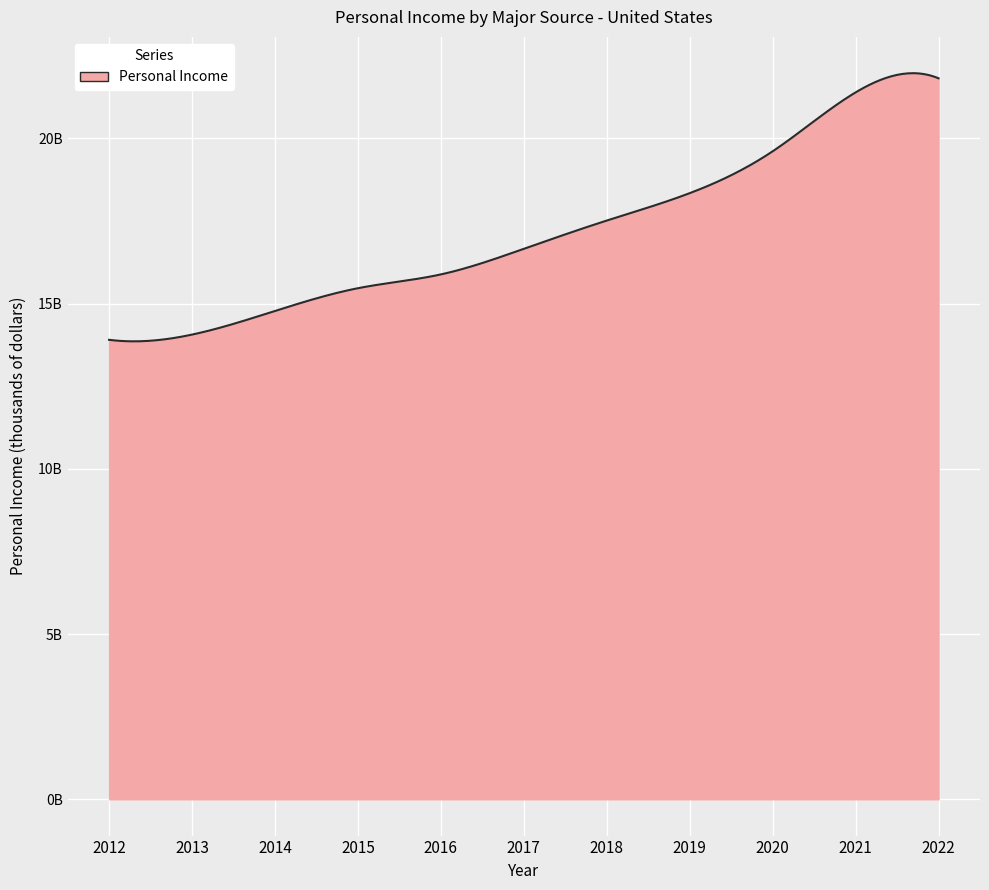

What is the greatest value displayed?

21820248000